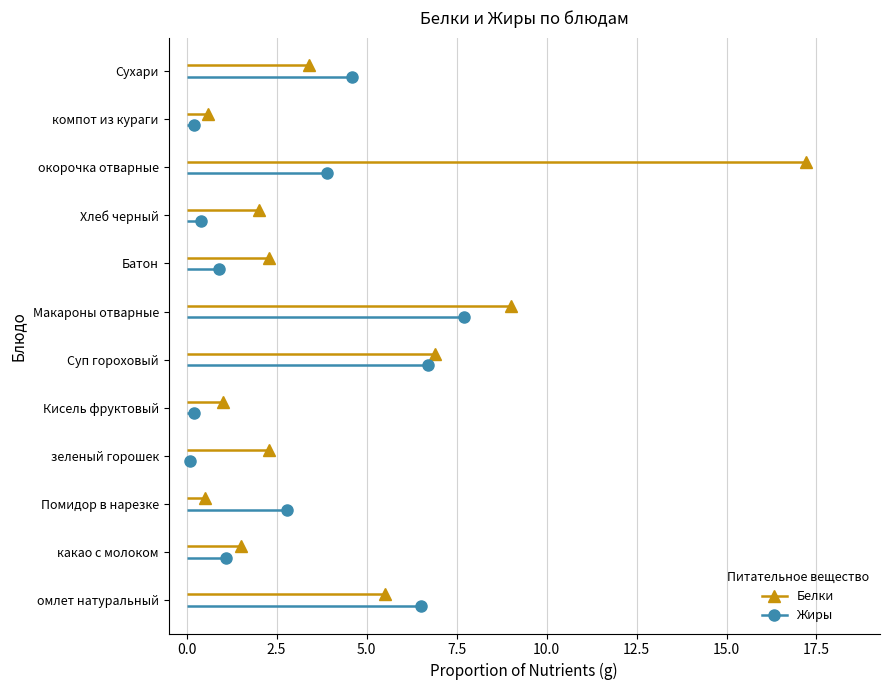

After their last crossing, which series has the higher values: Жиры or Белки?

Жиры